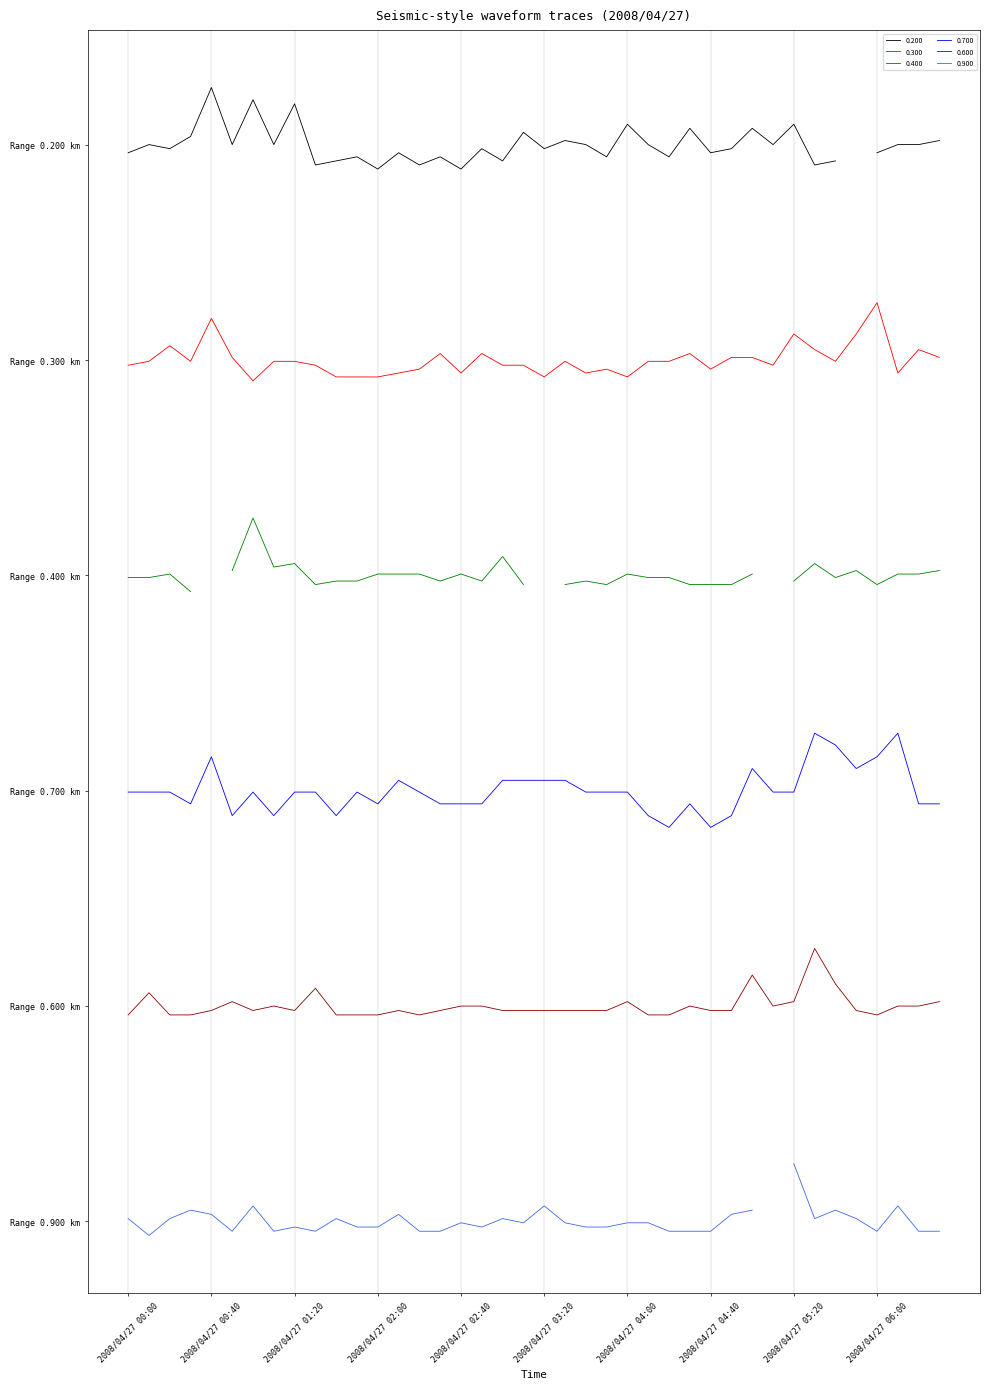

Read the 0.600 value at 2008/04/27 04:10.

1.4